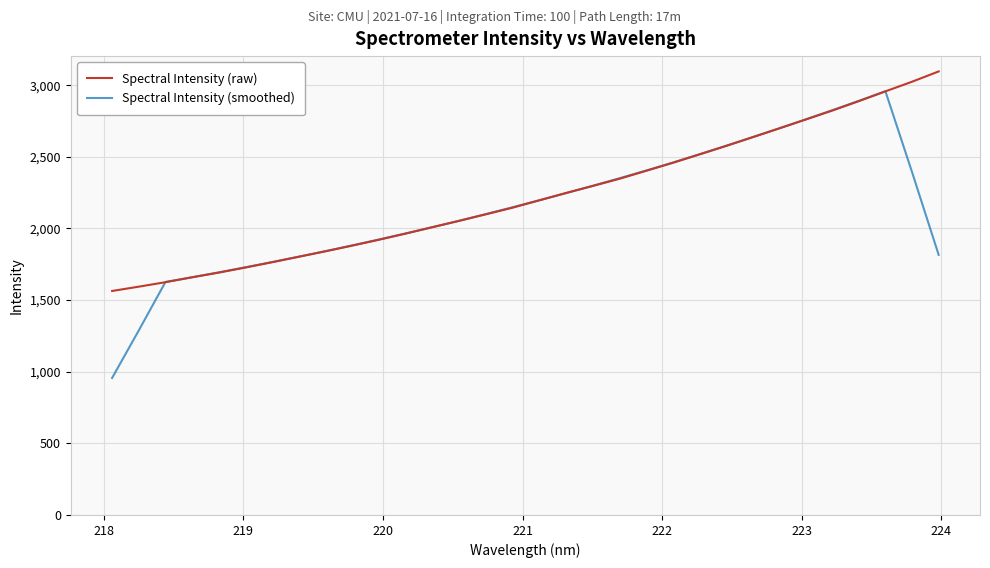

What is the greatest value displayed?

3096.0